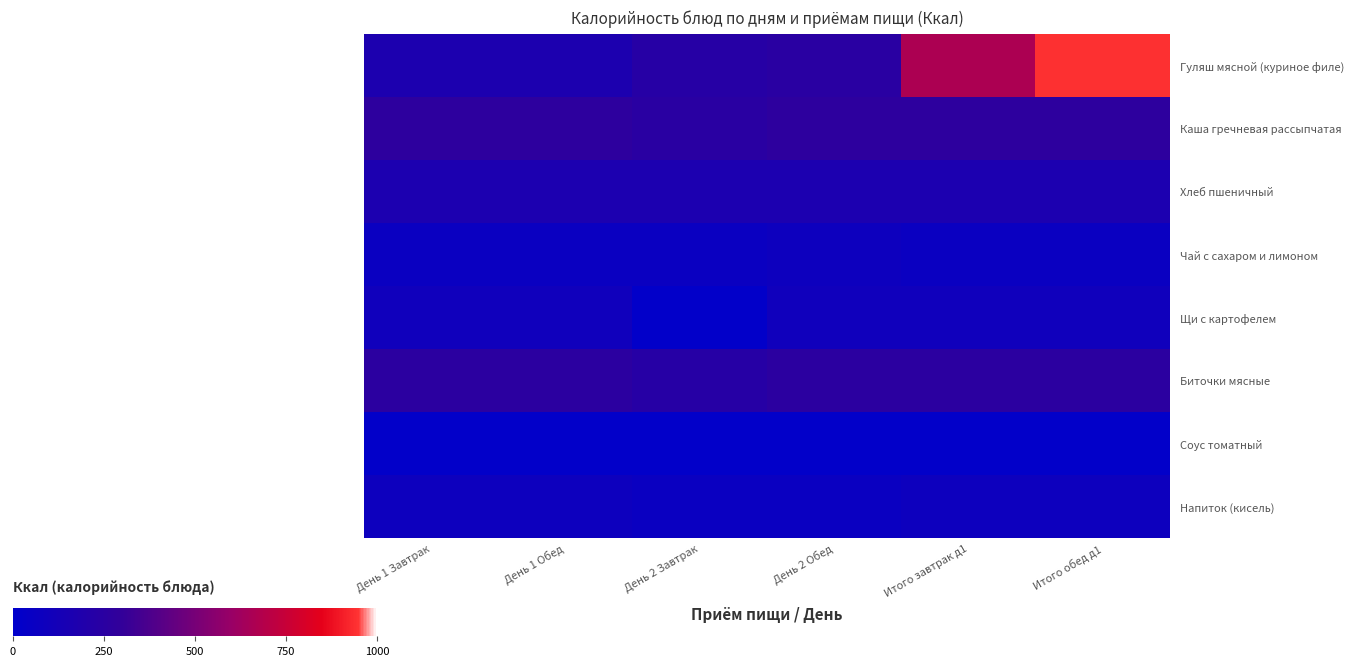

Rank the categories by Хлеб пшеничный value from highest to lowest.

День 1 Завтрак, День 1 Обед, День 2 Завтрак, День 2 Обед, Итого завтрак д1, Итого обед д1